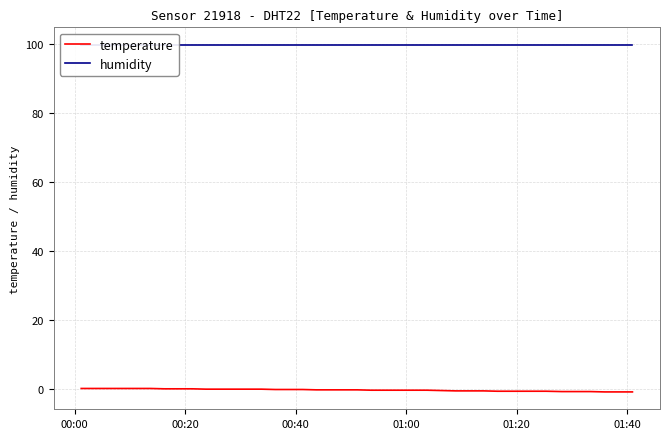

At 01:00, list the series in order from largest to smallest.

humidity, temperature